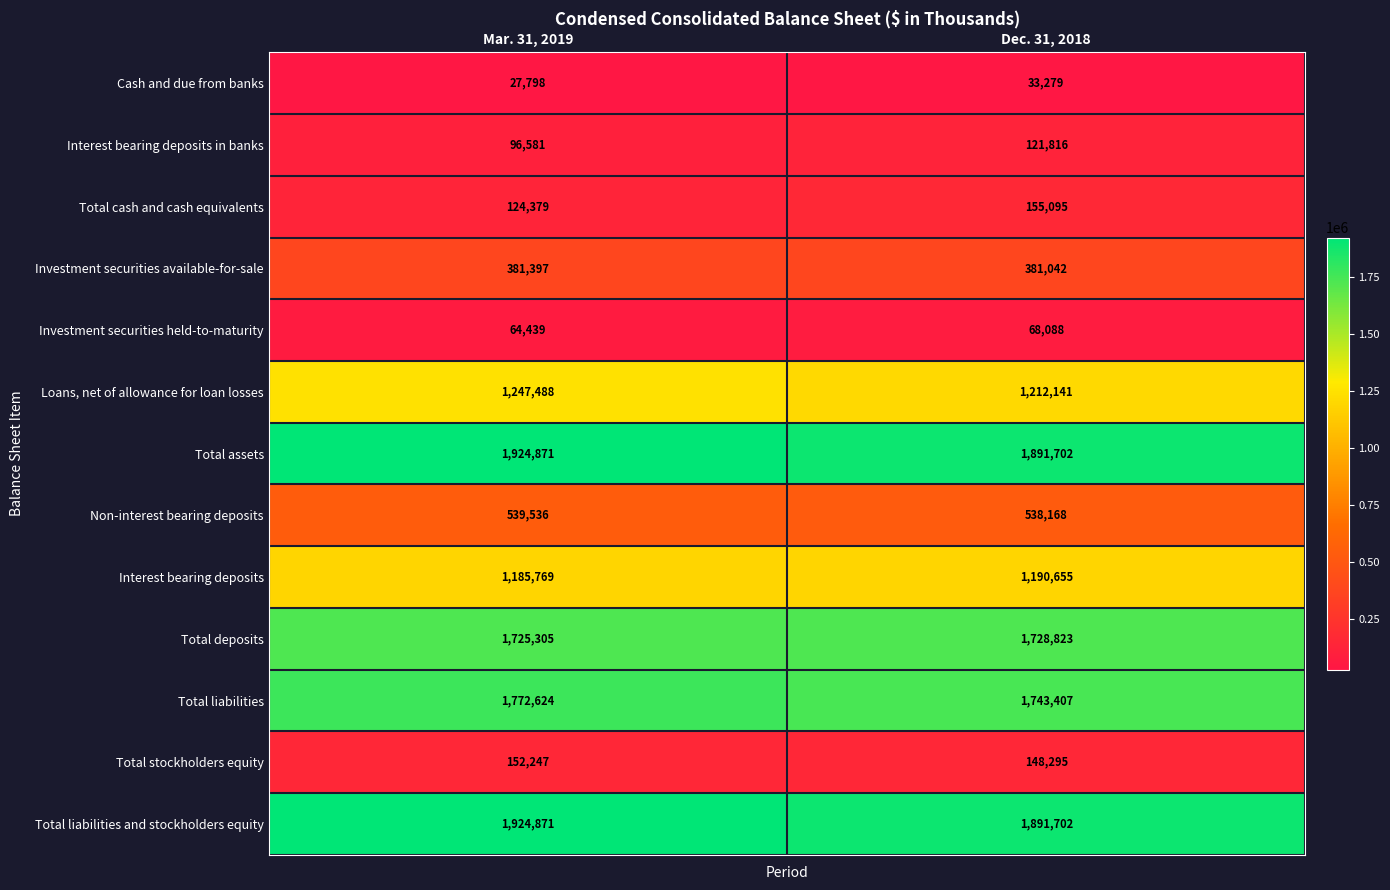

True or false: Interest bearing deposits in banks has a value of 54904 at Mar. 31, 2019.

False